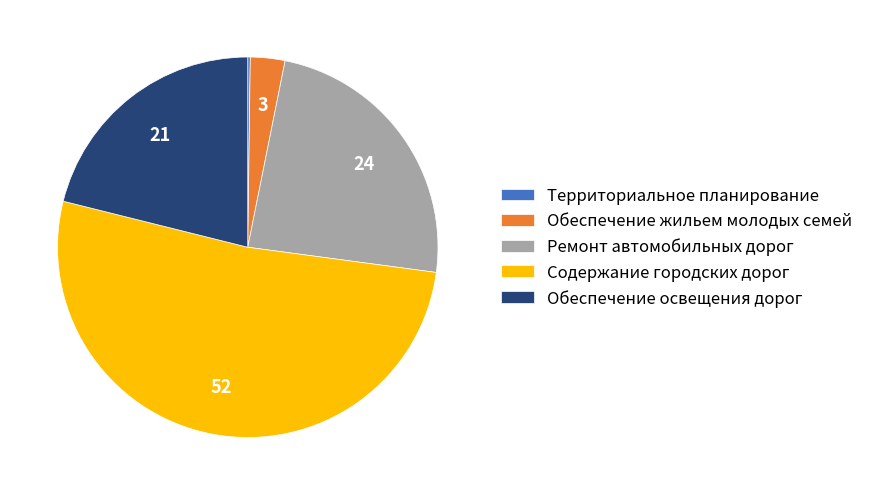

Is it true that Содержание городских дорог is 59% of the pie?

False